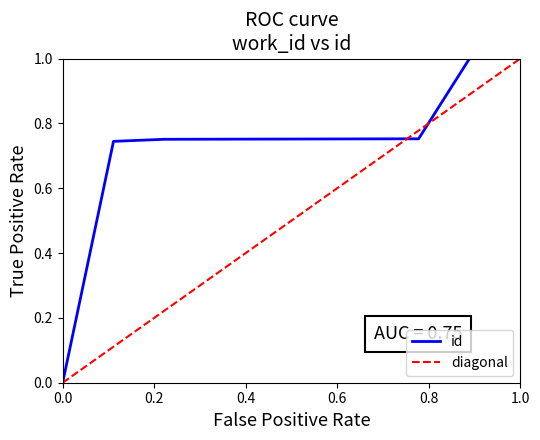

The chart shows a value of 1.2 at 6482. True or false?

False